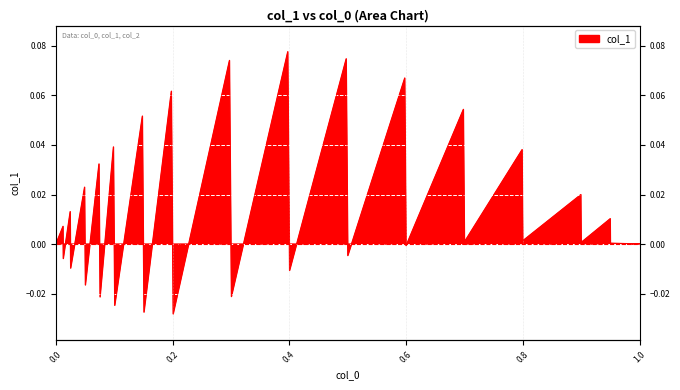

How many data points are less than 0?

11